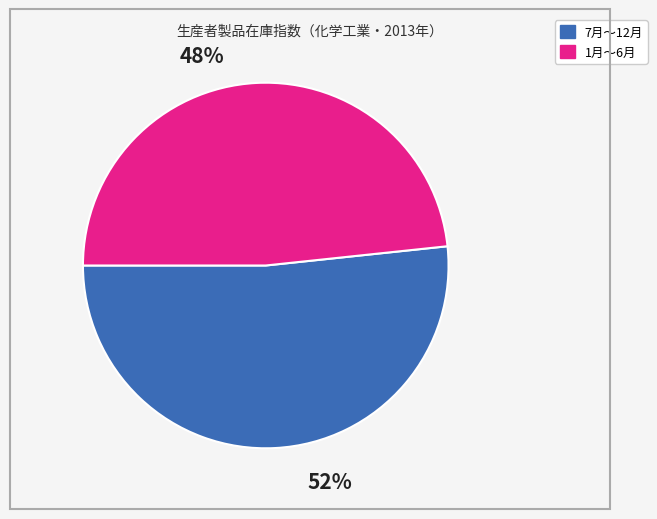

To the nearest percent, what is the average slice percentage?

50%